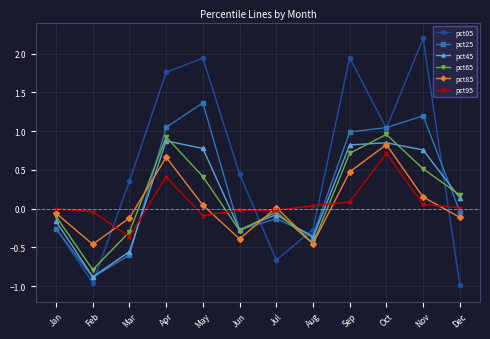

True or false: pct95 has a value of 0.0 at Dec.

True